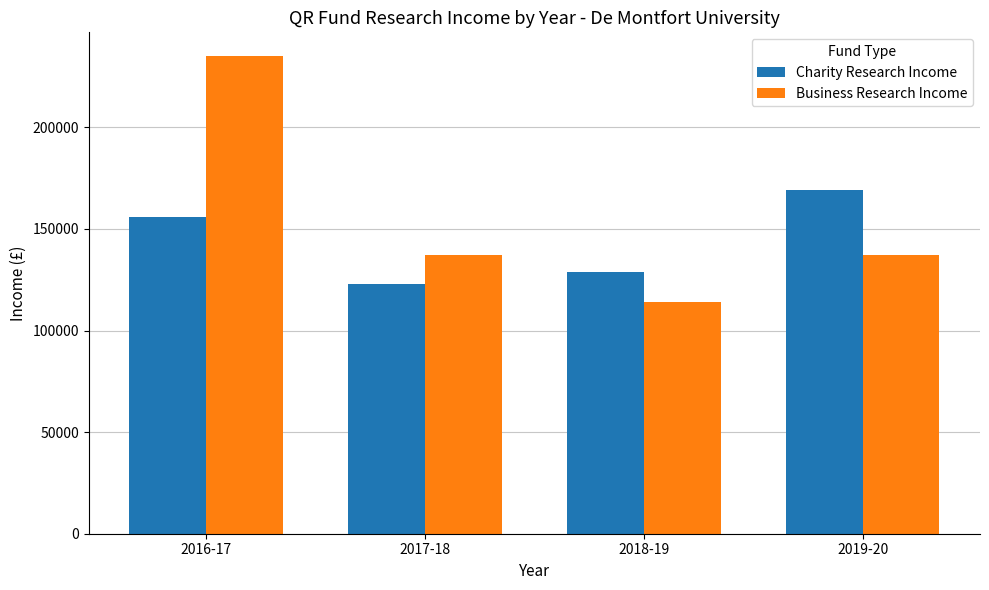

Rank the series by their maximum value, from highest to lowest.

Business Research Income, Charity Research Income